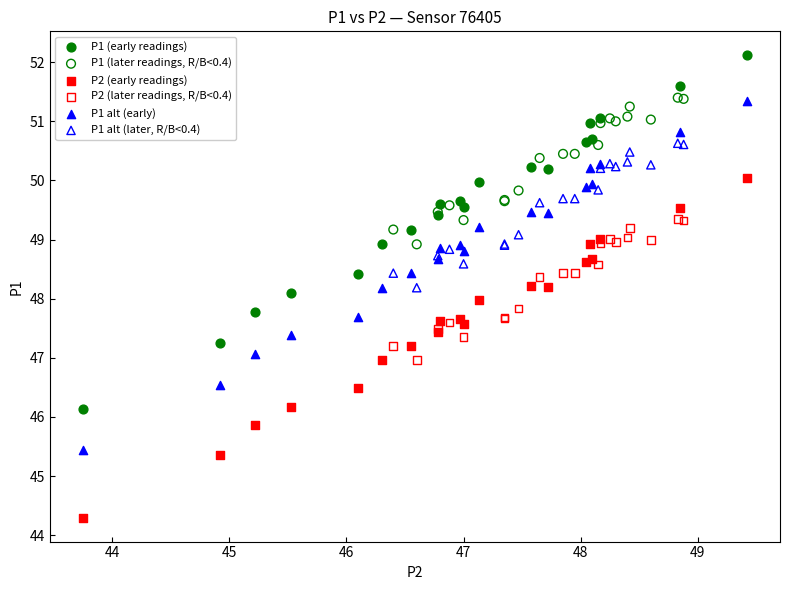

Which series reaches the minimum Y coordinate?

P2 (early readings)